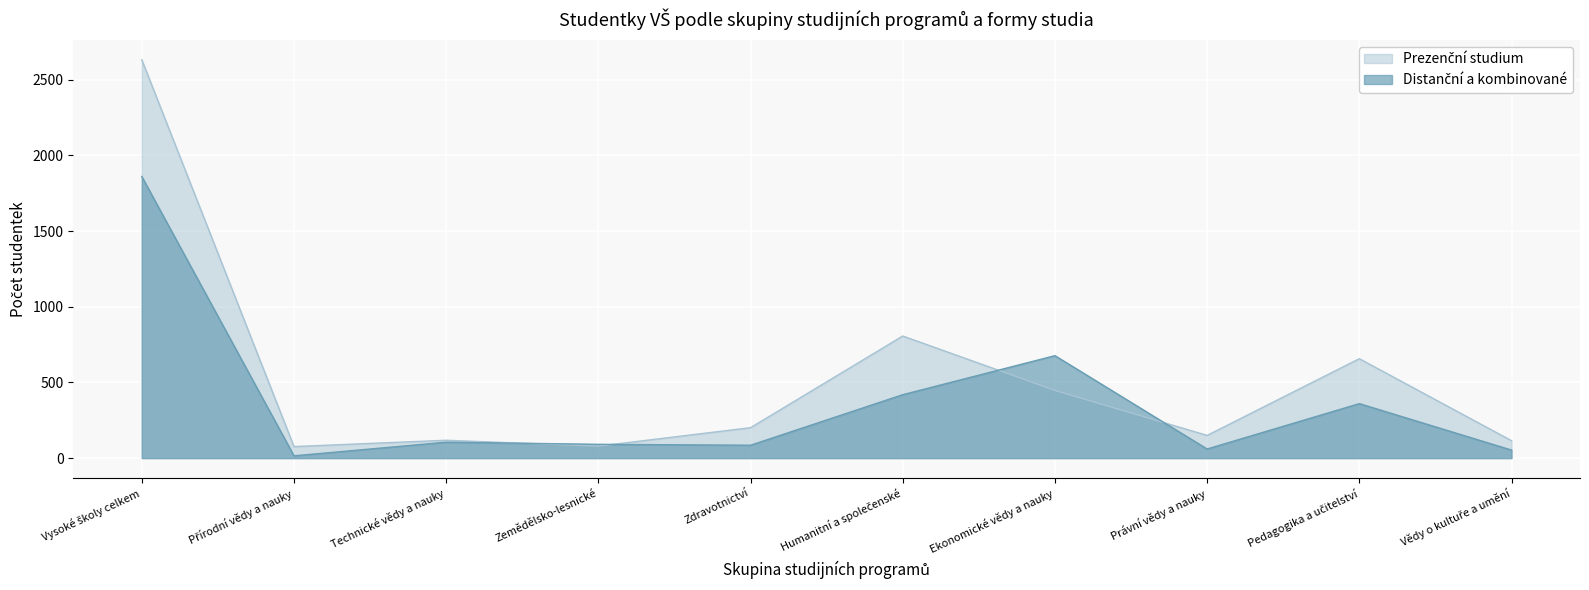

Rank the series by their average value, from highest to lowest.

Prezenční studium, Distanční a kombinované